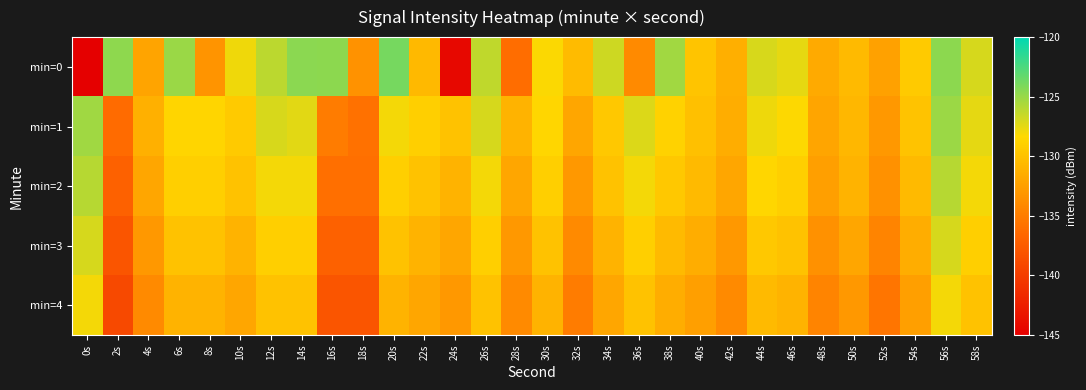

What is the maximum value shown in the chart?

-123.9